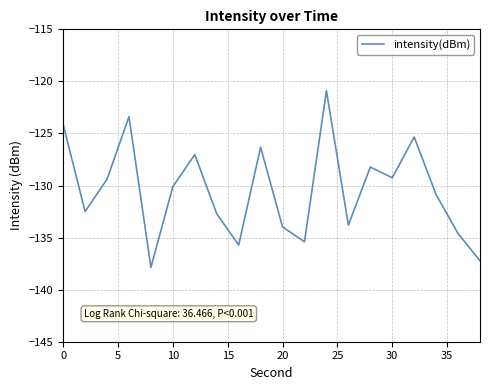

What is the greatest value displayed?

-120.9